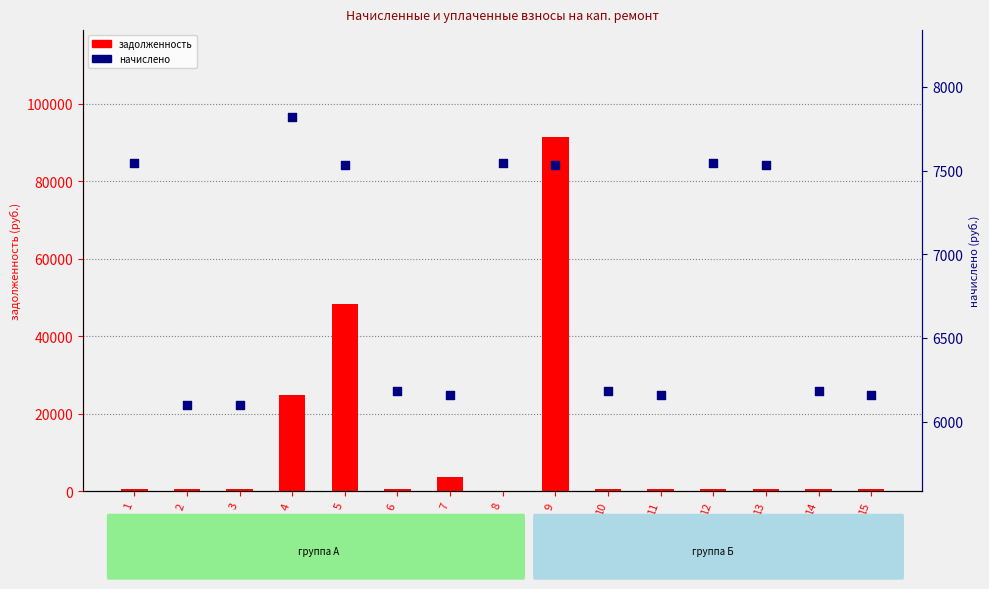

What is the total value across all series at 7?

9822.4